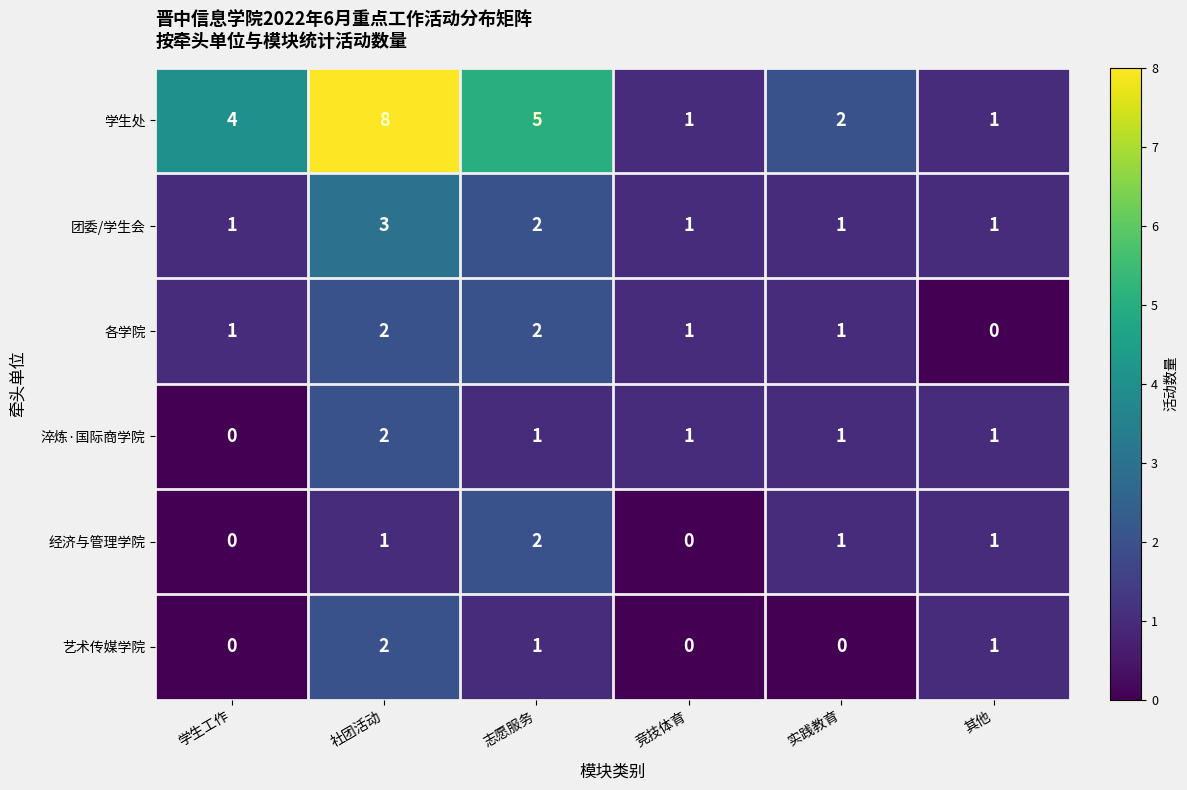

Where does the 淬炼·国际商学院 series first go above 1?

社团活动